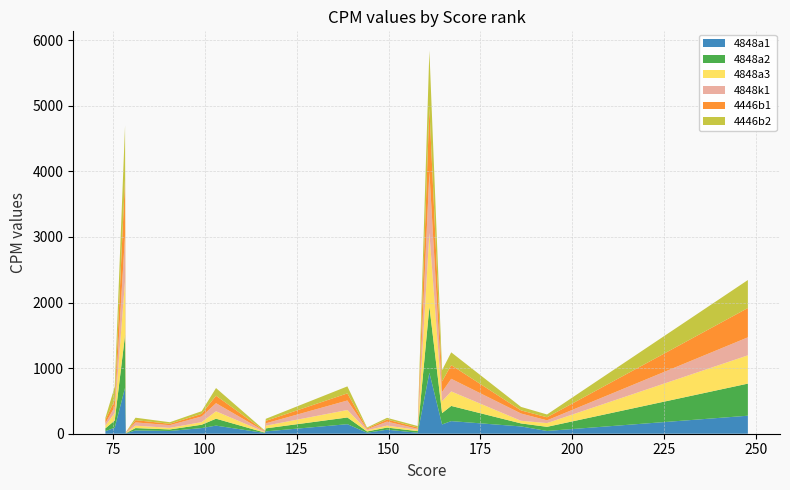

Reading left to right, list all the values displayed in this chart.

4848a1: 247.797716264033=274.5	193.131818903826=42.1	186.058611081136=111.0	167.061793984978=192.3	164.572689554468=141.6	161.116786132335=930.3	157.940307248906=15.1	149.601772362608=61.6	144.146875213031=14.8	138.802512255876=145.4	116.5915263559=35.7	116.300024339019=11.1	103.048963791166=123.6	99.1376592367607=86.2	90.474375047592=41.8	81.1382258585589=50.0	78.5047409966889=4.1	78.292953545923=700.3	75.4805387383262=91.9	72.9431534476789=38.3
4848a2: 247.797716264033=489.5	193.131818903826=63.0	186.058611081136=46.0	167.061793984978=231.4	164.572689554468=172.6	161.116786132335=1009.8	157.940307248906=24.2	149.601772362608=32.3	144.146875213031=19.3	138.802512255876=102.3	116.5915263559=45.9	116.300024339019=6.6	103.048963791166=105.5	99.1376592367607=50.7	90.474375047592=23.4	81.1382258585589=36.1	78.5047409966889=3.2	78.292953545923=803.3	75.4805387383262=109.6	72.9431534476789=43.3
4848a3: 247.797716264033=431.2	193.131818903826=57.0	186.058611081136=40.3	167.061793984978=221.4	164.572689554468=180.9	161.116786132335=1121.7	157.940307248906=20.0	149.601772362608=29.5	144.146875213031=18.4	138.802512255876=113.7	116.5915263559=41.1	116.300024339019=6.7	103.048963791166=113.0	99.1376592367607=39.9	90.474375047592=23.8	81.1382258585589=36.6	78.5047409966889=4.0	78.292953545923=828.2	75.4805387383262=116.1	72.9431534476789=41.8
4848k1: 247.797716264033=274.5	193.131818903826=42.1	186.058611081136=111.0	167.061793984978=192.3	164.572689554468=141.6	161.116786132335=930.3	157.940307248906=15.1	149.601772362608=61.6	144.146875213031=14.8	138.802512255876=145.4	116.5915263559=35.7	116.300024339019=11.1	103.048963791166=123.6	99.1376592367607=86.2	90.474375047592=41.8	81.1382258585589=50.0	78.5047409966889=4.1	78.292953545923=700.3	75.4805387383262=91.9	72.9431534476789=38.3
4446b1: 247.797716264033=446.8	193.131818903826=46.5	186.058611081136=47.4	167.061793984978=208.5	164.572689554468=161.6	161.116786132335=974.7	157.940307248906=20.8	149.601772362608=31.7	144.146875213031=13.3	138.802512255876=108.1	116.5915263559=37.2	116.300024339019=6.2	103.048963791166=114.1	99.1376592367607=39.9	90.474375047592=20.6	81.1382258585589=34.3	78.5047409966889=3.1	78.292953545923=868.6	75.4805387383262=101.2	72.9431534476789=51.1
4446b2: 247.797716264033=426.7	193.131818903826=43.0	186.058611081136=53.1	167.061793984978=194.9	164.572689554468=170.9	161.116786132335=876.3	157.940307248906=21.8	149.601772362608=25.9	144.146875213031=14.2	138.802512255876=107.1	116.5915263559=31.5	116.300024339019=8.8	103.048963791166=116.7	99.1376592367607=40.3	90.474375047592=23.9	81.1382258585589=37.1	78.5047409966889=4.2	78.292953545923=797.3	75.4805387383262=206.9	72.9431534476789=30.3